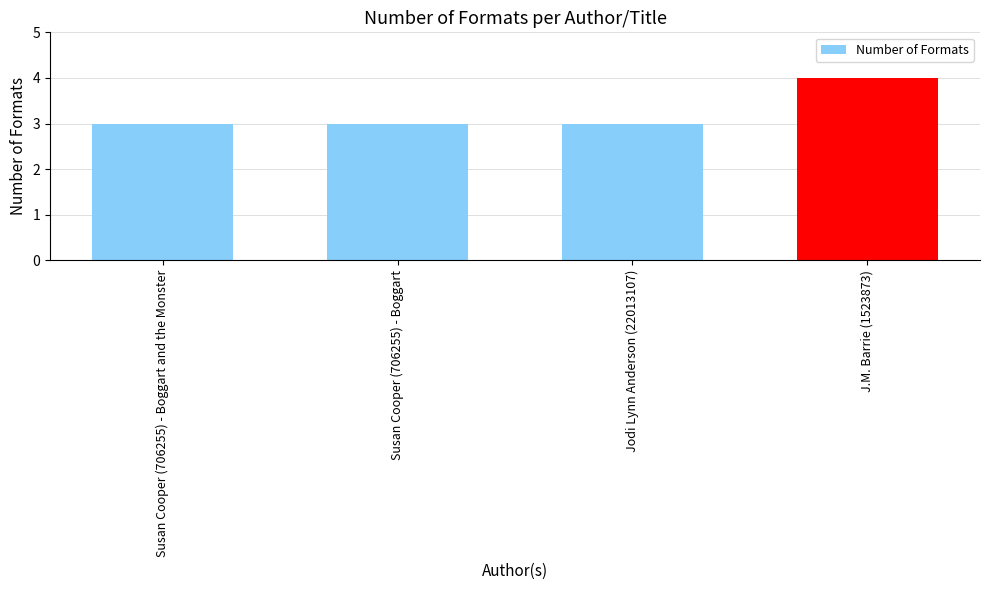

What is the difference between the maximum and minimum values?

1